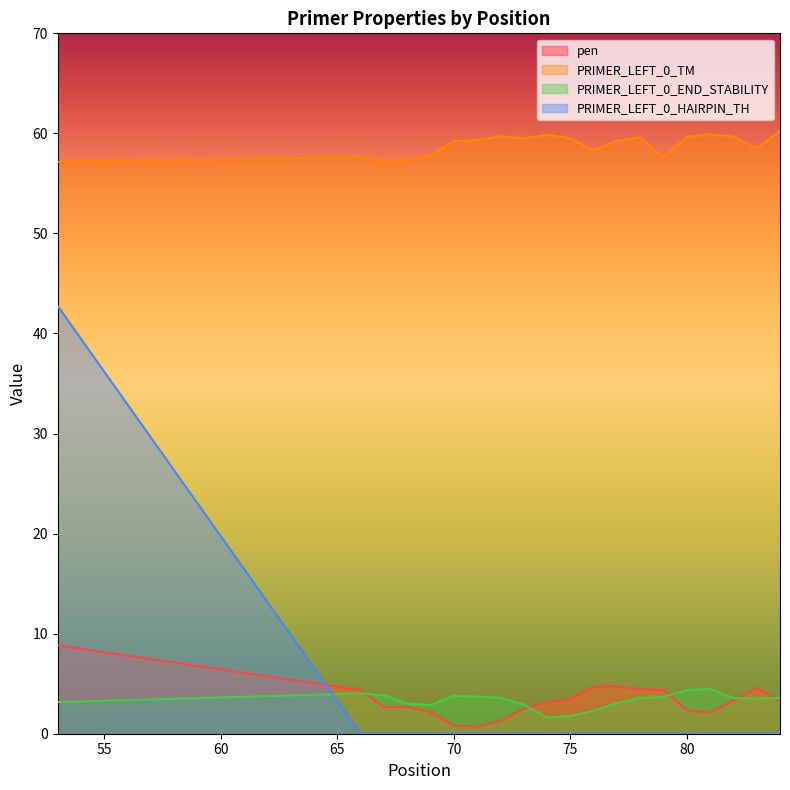

What value does the pen series have at 83?

4.5